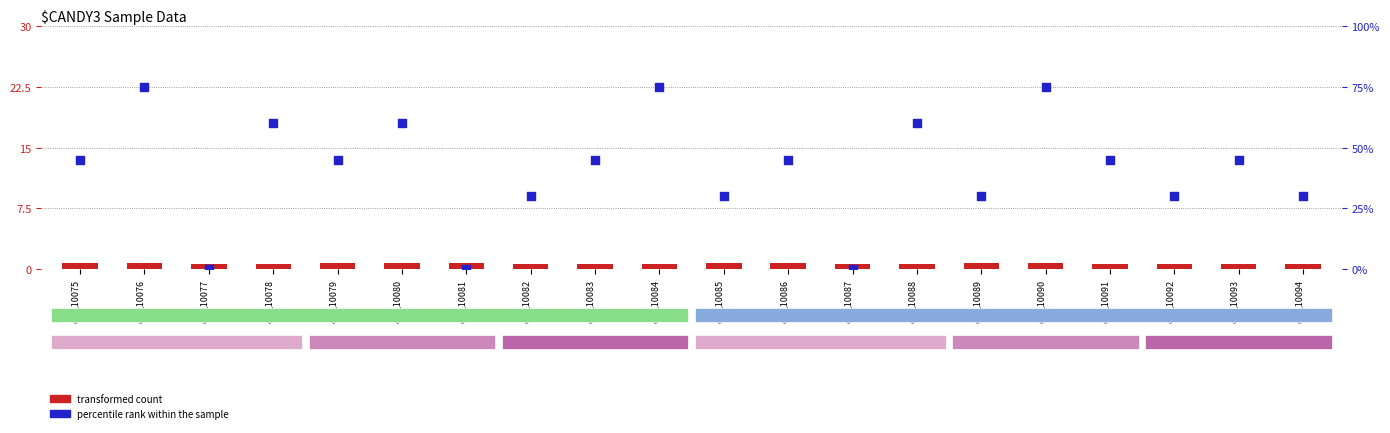

What are all the series names shown in the legend?

transformed count, percentile rank within the sample